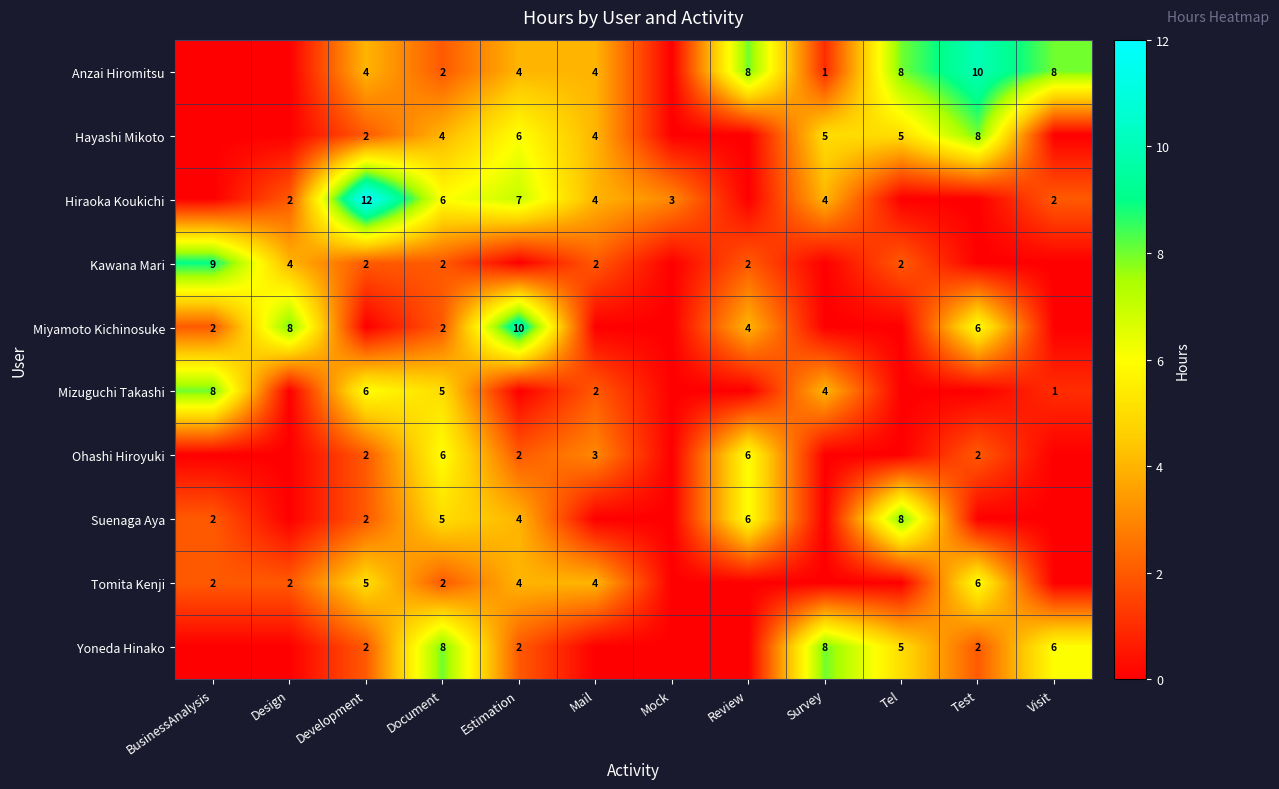

Is the value of Ohashi Hiroyuki at Review greater than the value of Suenaga Aya at Document?

Yes